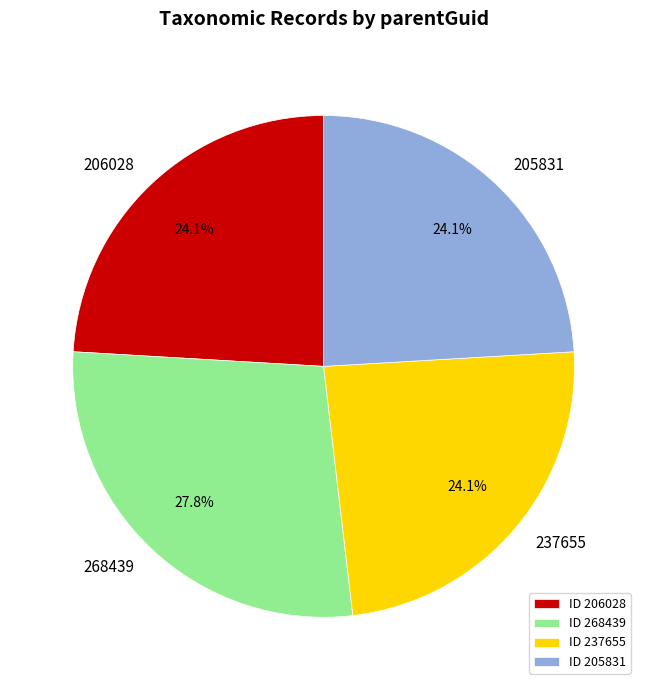

What portion of the pie excludes ID 237655?

75.9%